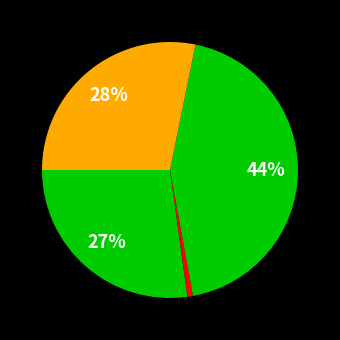

Rank the categories by value from lowest to highest.

Завтрак 2, Завтрак, Полдник, Обед